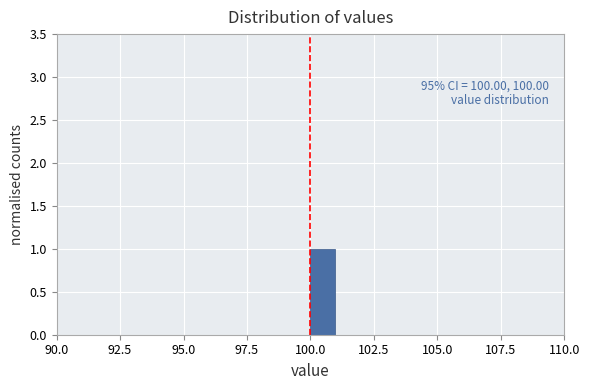

Around what value on the x-axis is the tallest bar? Give the approximate position of its centre, as read against the axis.

100.5